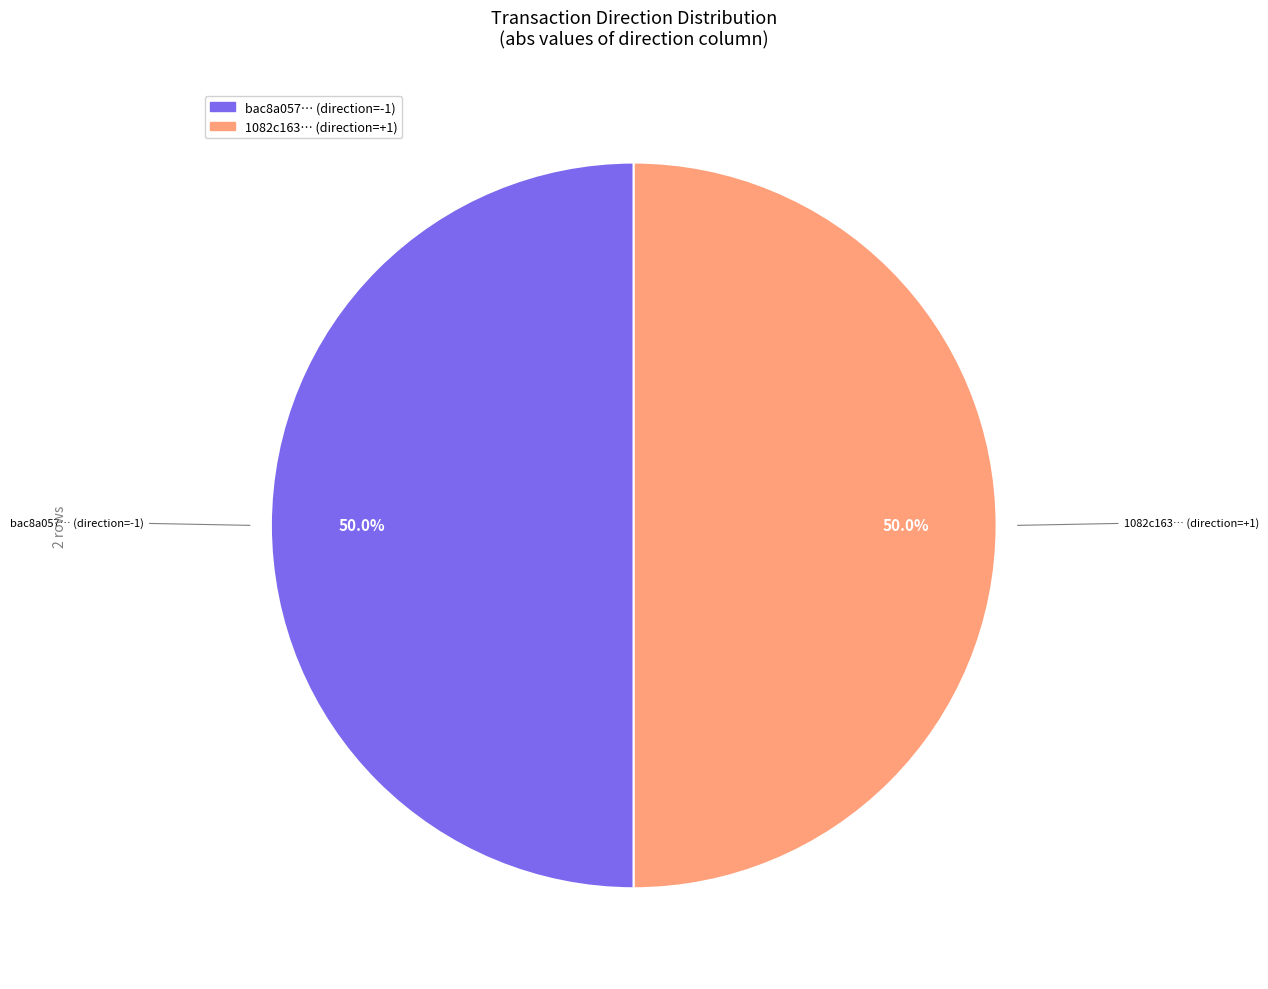

How many segments does this pie chart have?

2